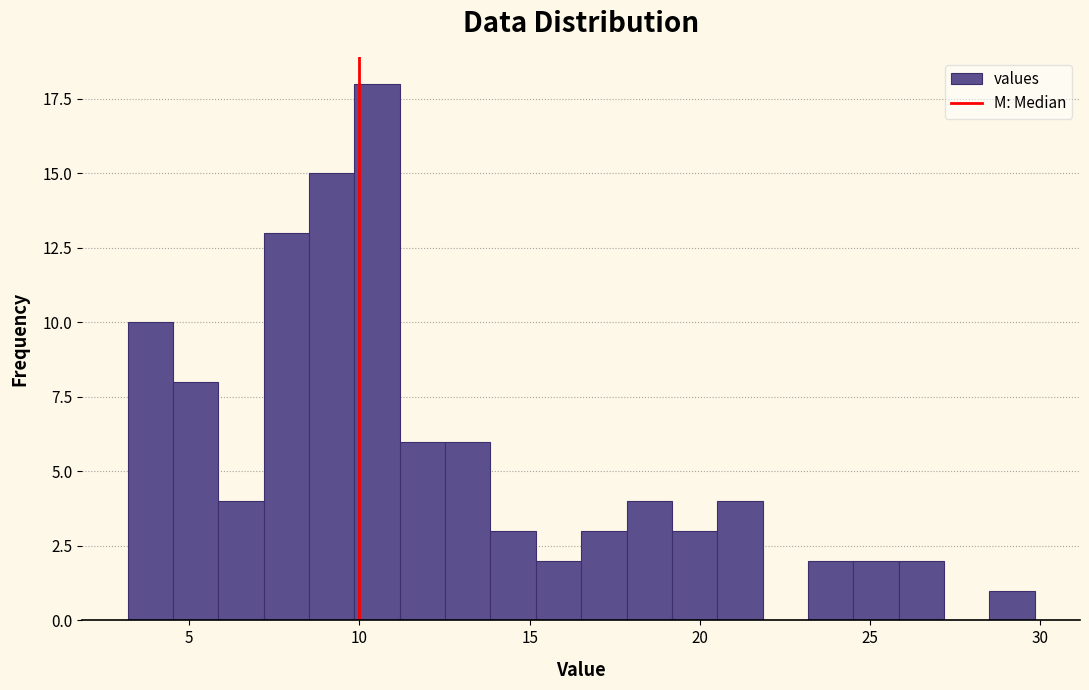

Read against the x-axis, roughly where is the centre of the tallest bar?

10.5